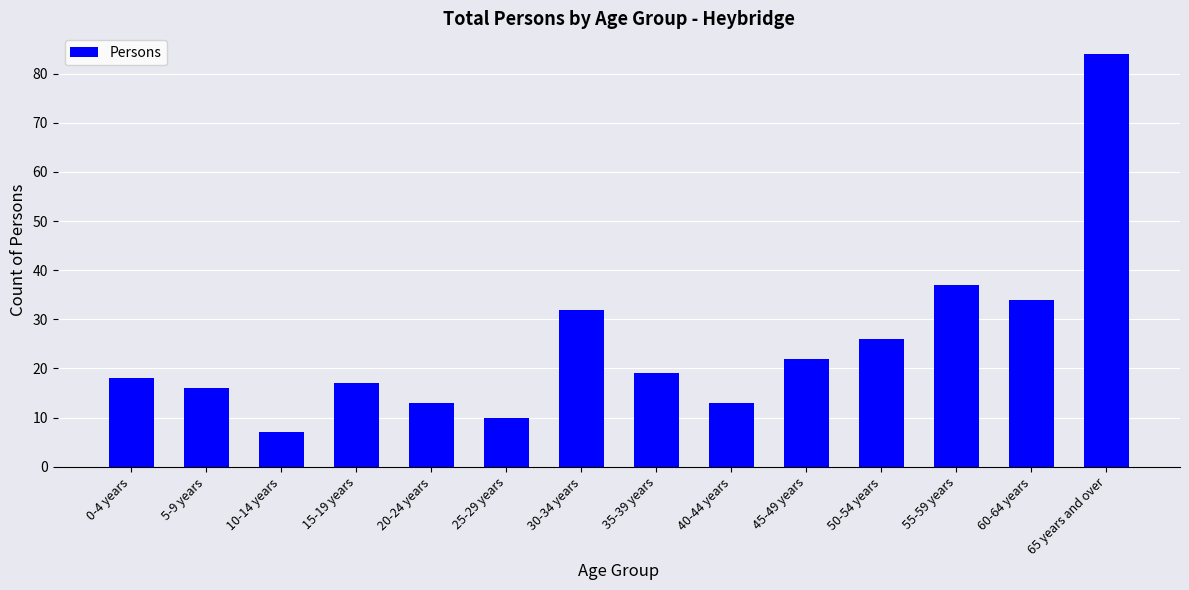

What is the sum of the values at 60-64 years and 15-19 years?

51